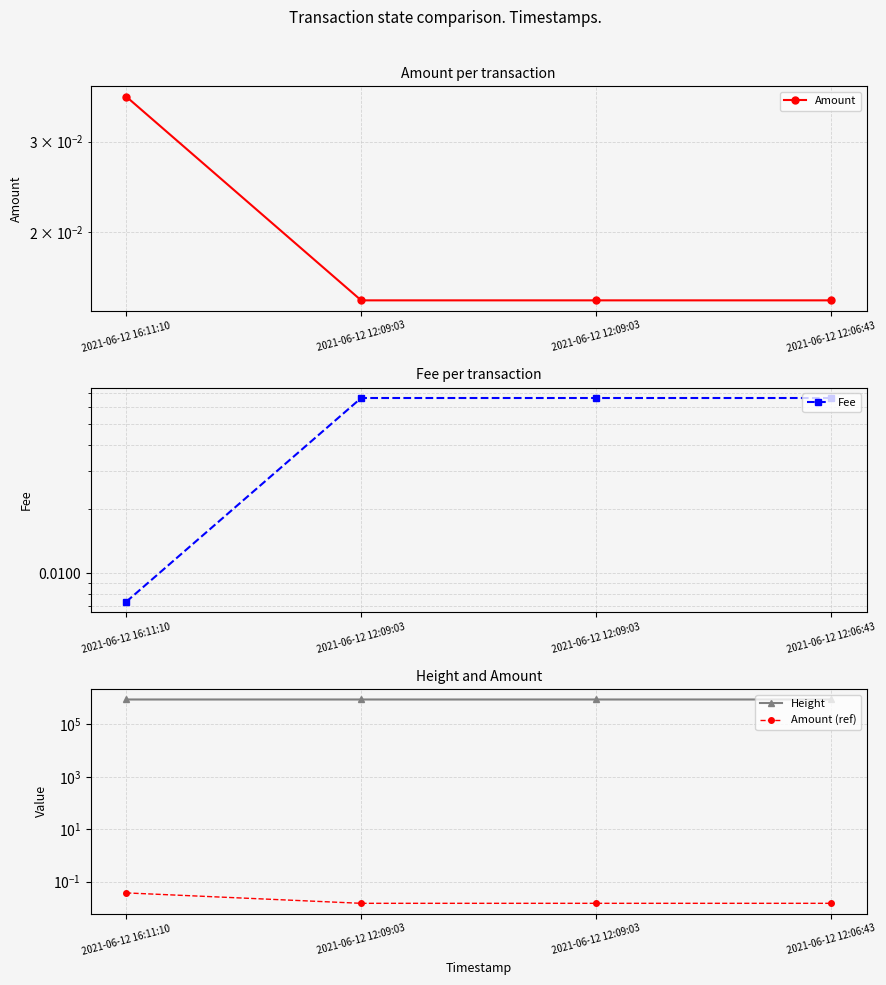

Rank the series at 2021-06-12 12:09:03 from highest to lowest value.

Height, Fee, Amount, Amount (ref)